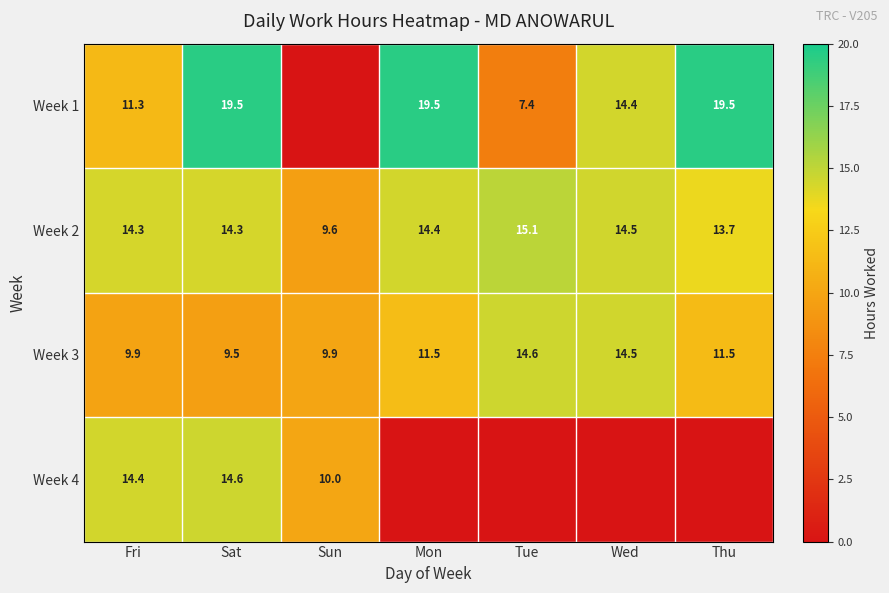

What is the spread (max minus min) of values at Fri?

4.5